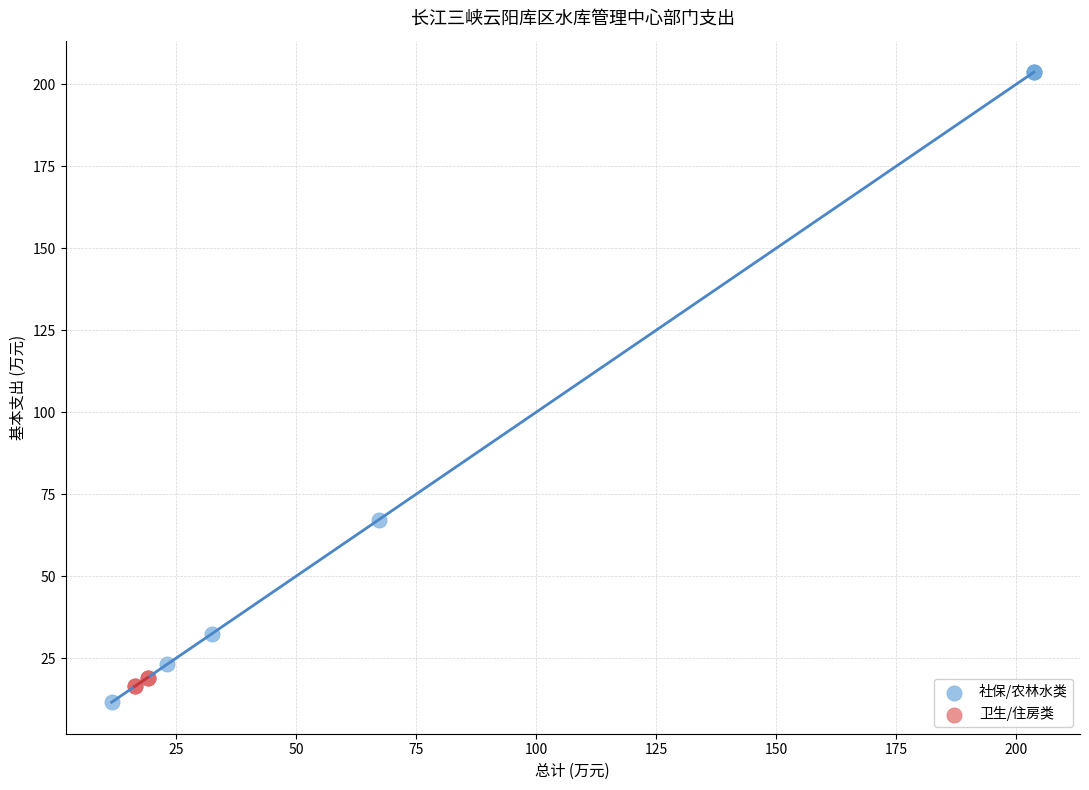

Which series contains the lowest Y value?

社保/农林水类